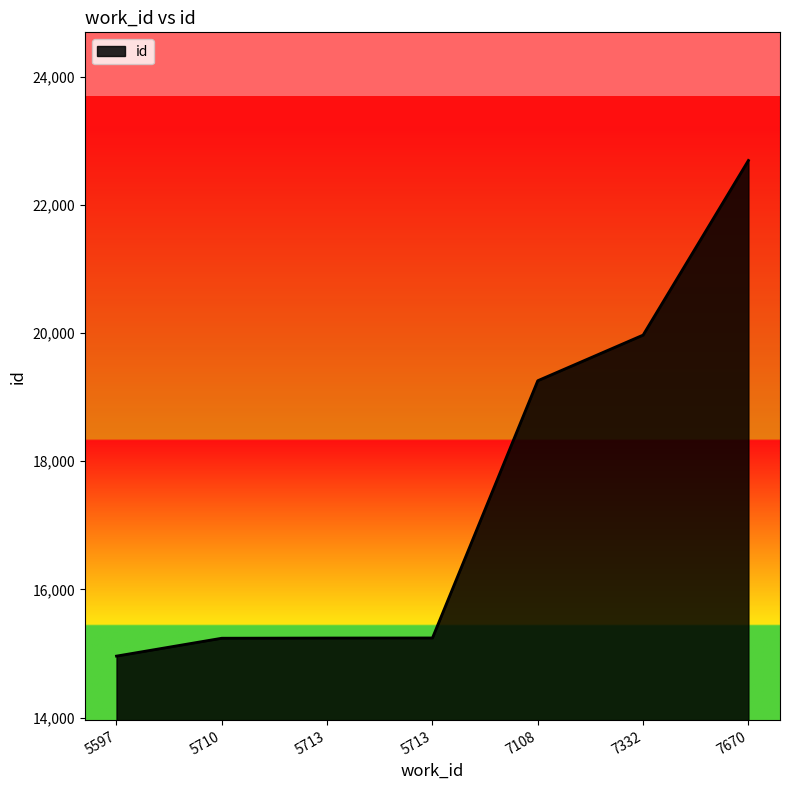

Between 7670 and 7108, which is larger?

7670